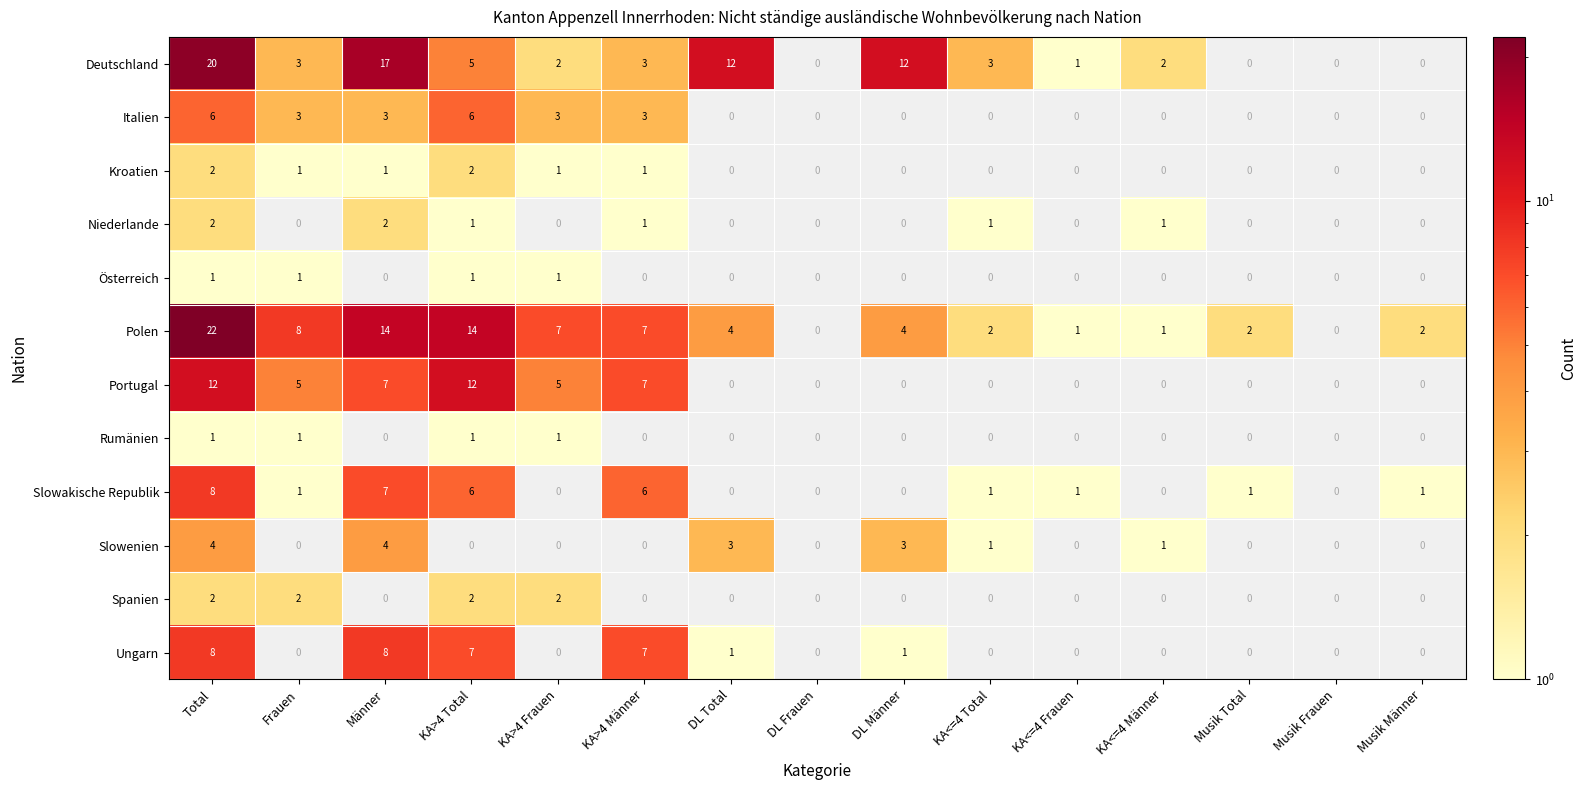

How many data points does each series have?

15